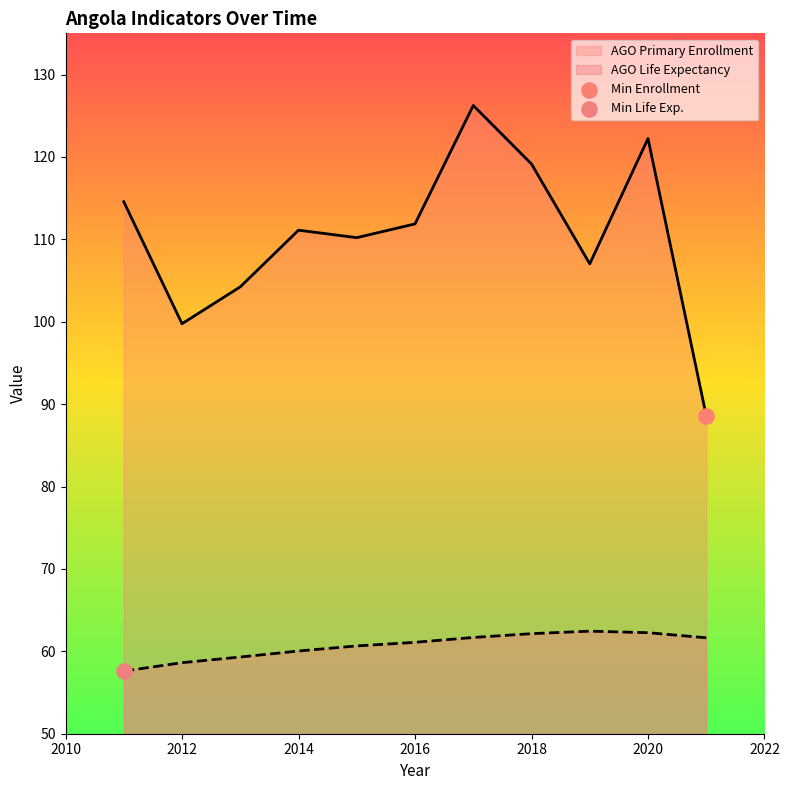

Which series reaches the minimum Y coordinate?

AGO Life Expectancy